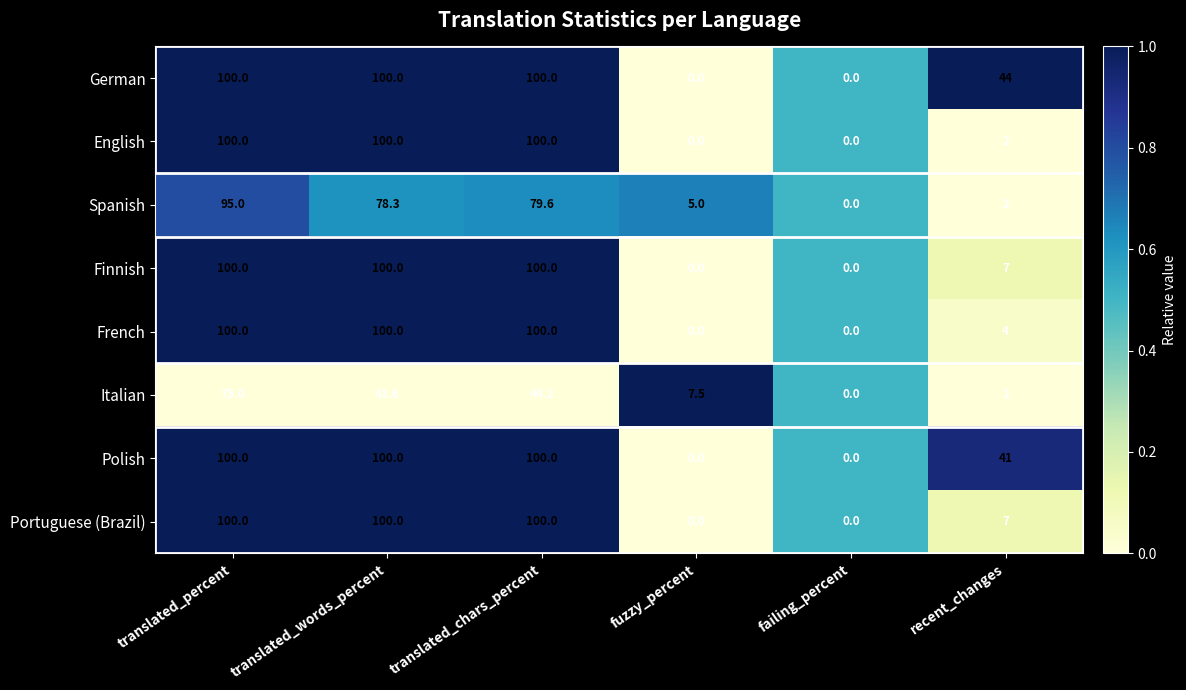

What is the greatest value displayed?

100.0